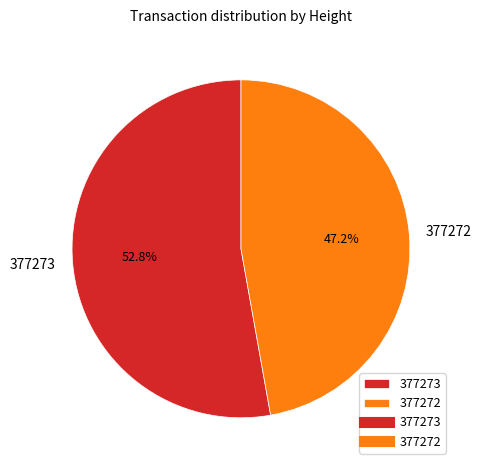

How much of the chart is everything except 377272?

52.8%